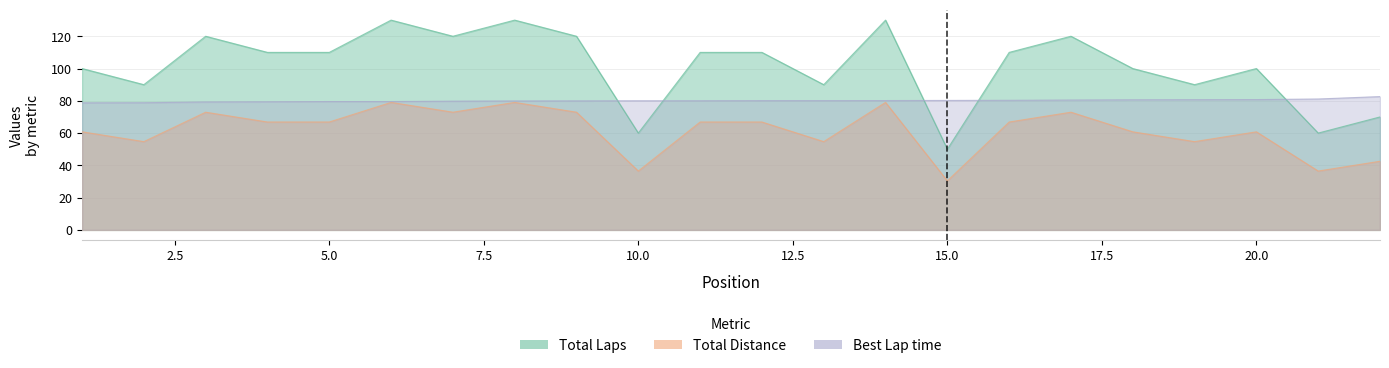

How many interior local valleys does the Total Laps series have?

7